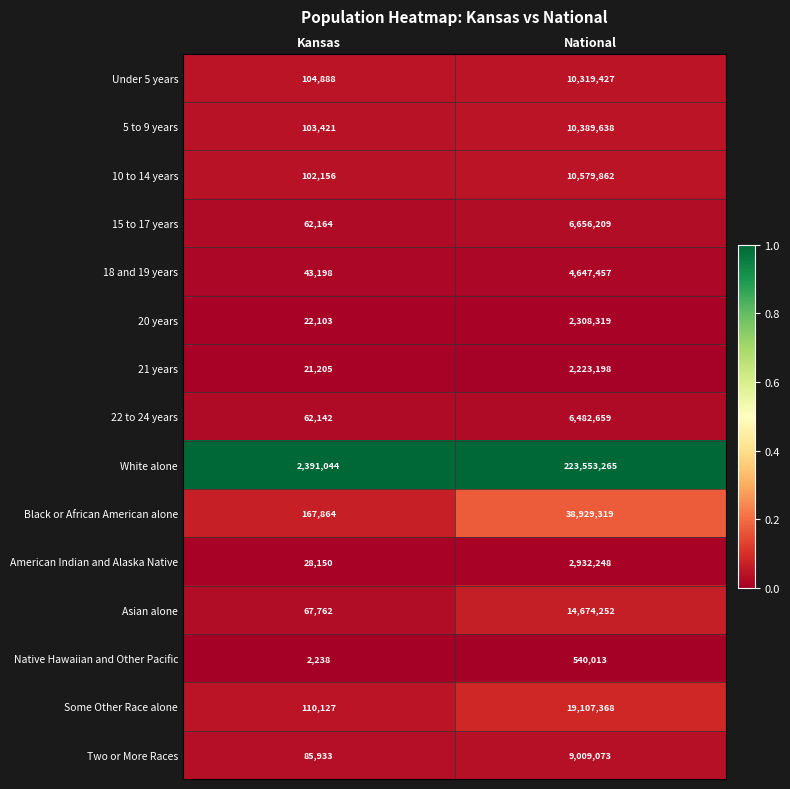

Reading left to right, what are all the values shown in this chart?

Under 5 years: 104888	10319427
5 to 9 years: 103421	10389638
10 to 14 years: 102156	10579862
15 to 17 years: 62164	6656209
18 and 19 years: 43198	4647457
20 years: 22103	2308319
21 years: 21205	2223198
22 to 24 years: 62142	6482659
White alone: 2391044	223553265
Black or African American alone: 167864	38929319
American Indian and Alaska Native: 28150	2932248
Asian alone: 67762	14674252
Native Hawaiian and Other Pacific: 2238	540013
Some Other Race alone: 110127	19107368
Two or More Races: 85933	9009073